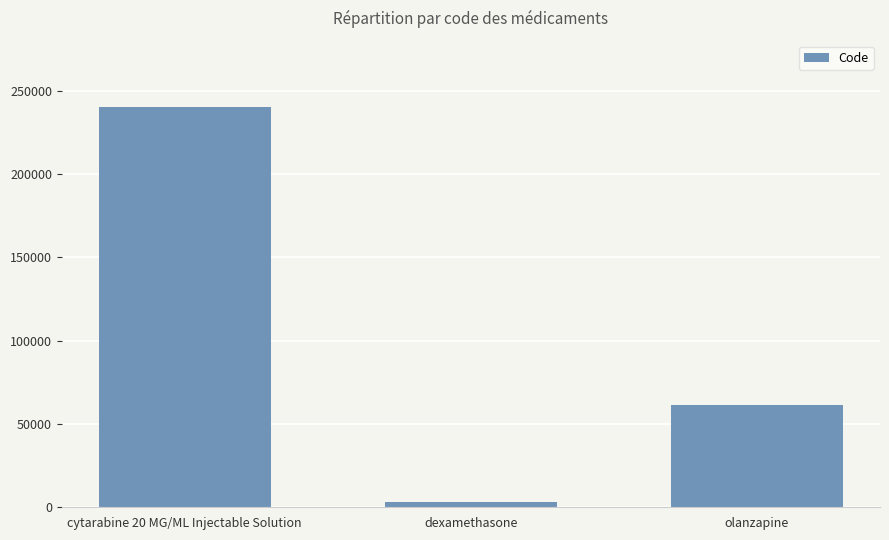

What value does the data have at cytarabine 20 MG/ML Injectable Solution, to the nearest 10?

240420